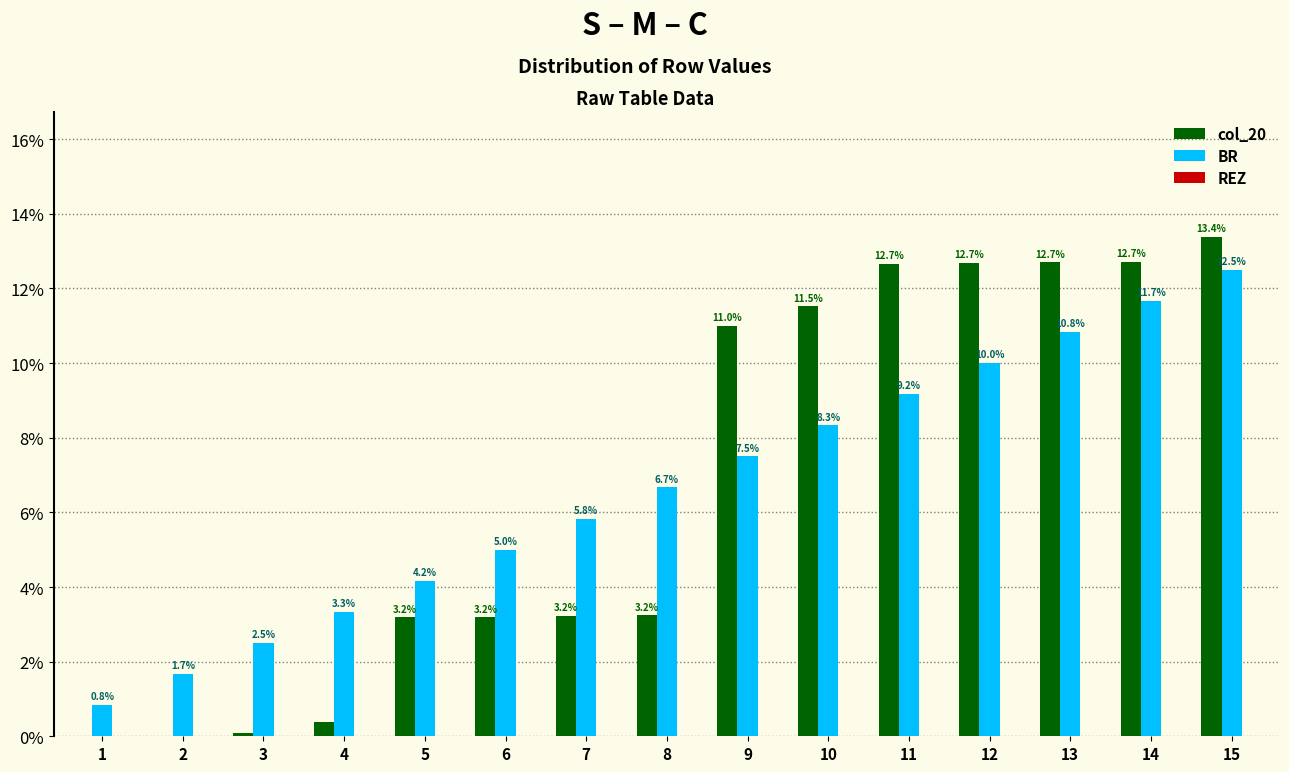

What is the total value across all series at 3?

2.6